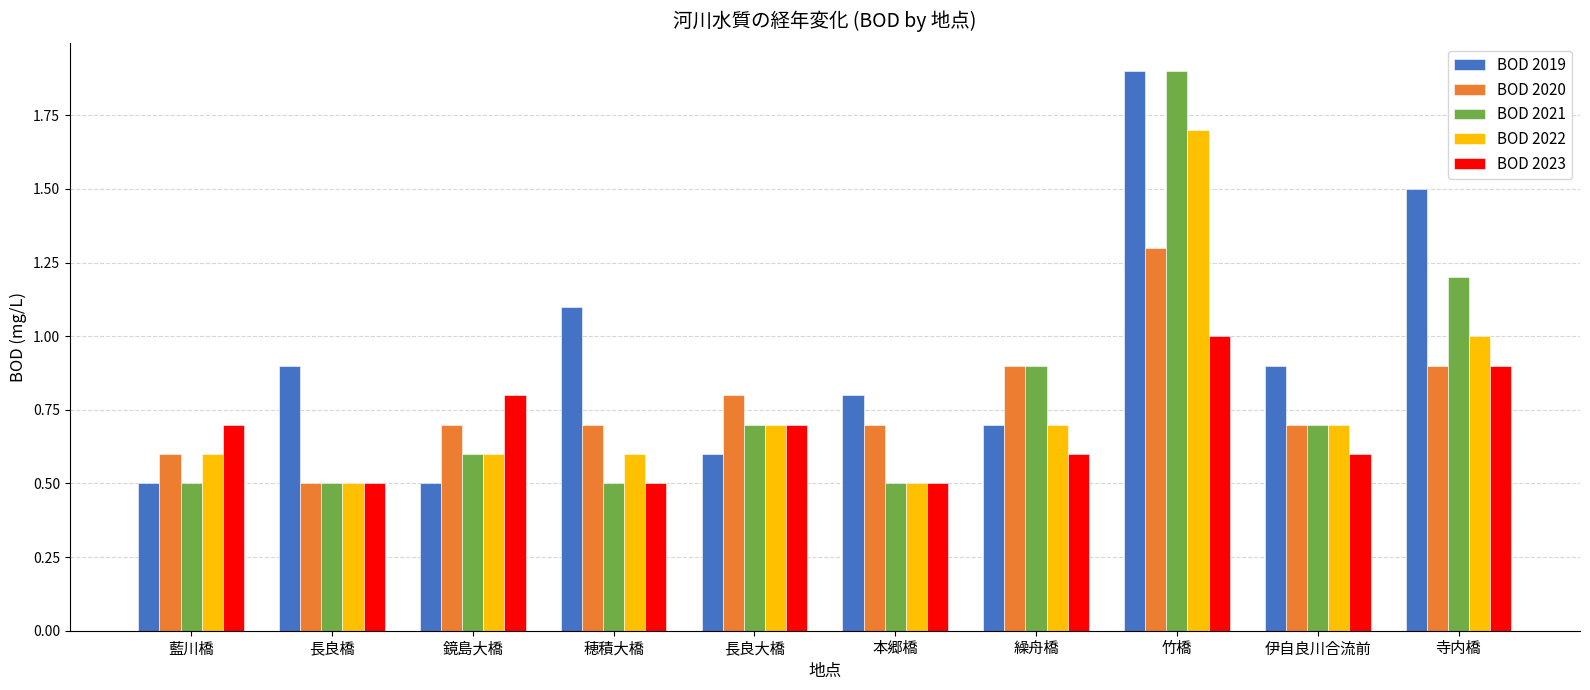

What is the spread (max minus min) of values at 鏡島大橋?

0.3